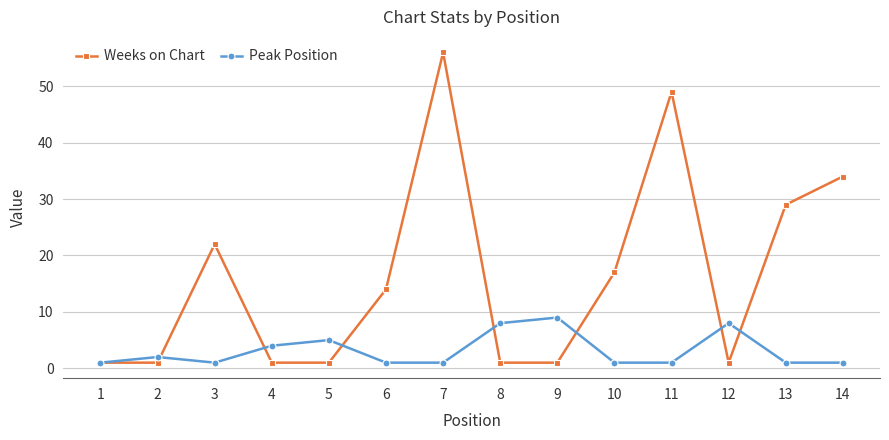

Is it true that Weeks on Chart equals 22 at 3?

True